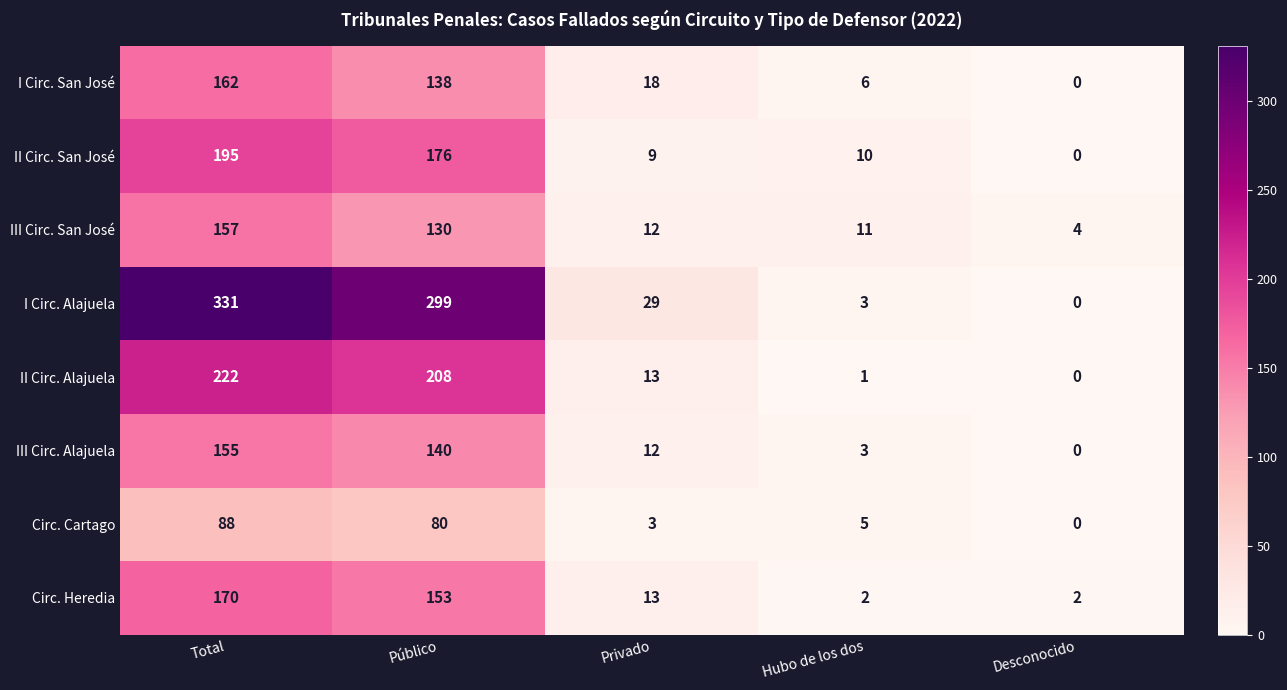

How many distinct data groups are displayed?

8